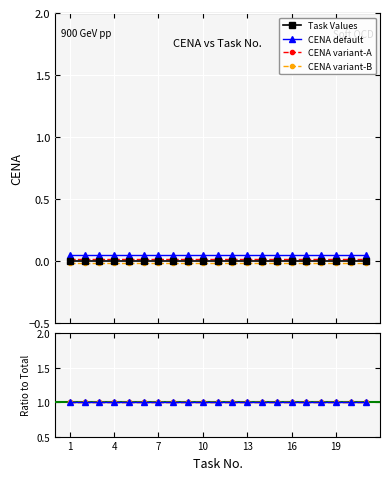

What is the sum of the Ratio values at 20 and 17?

2